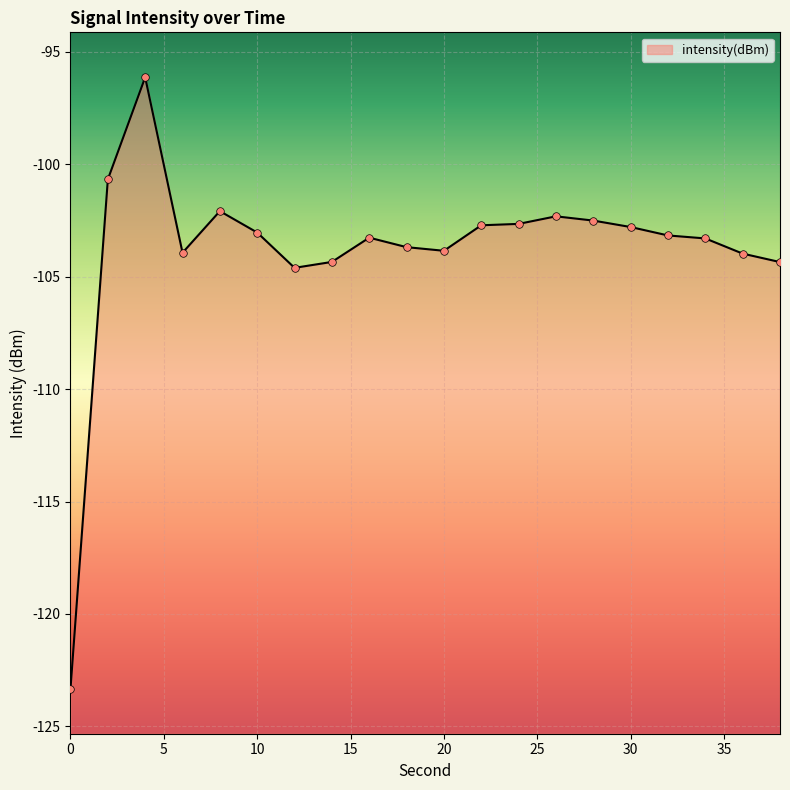

Which has a higher value, 24 or 38?

24